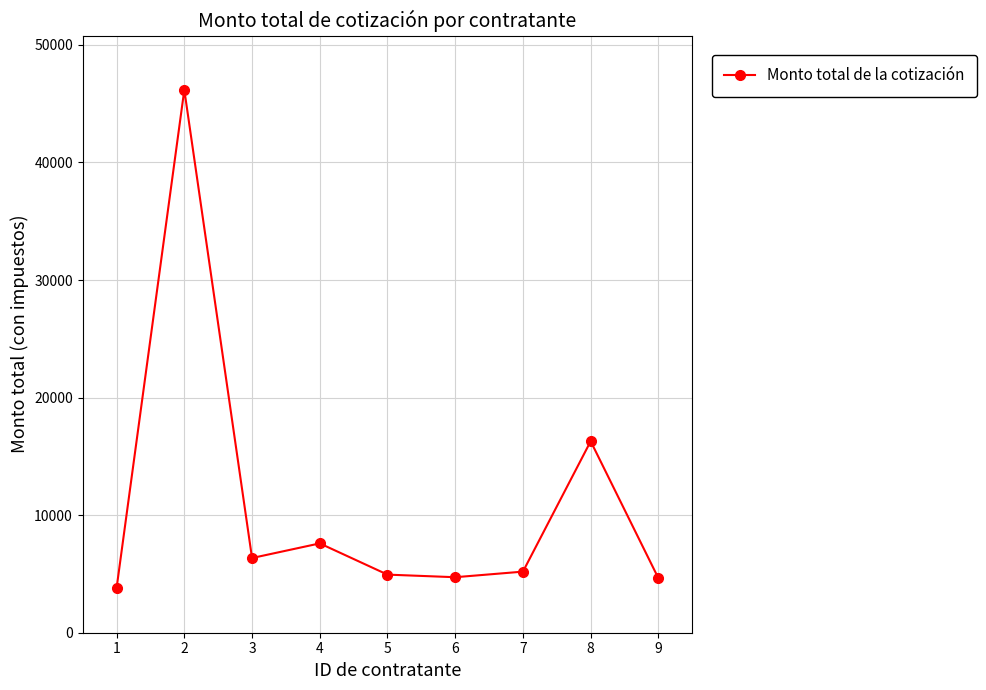

How many values exceed 5196?

5